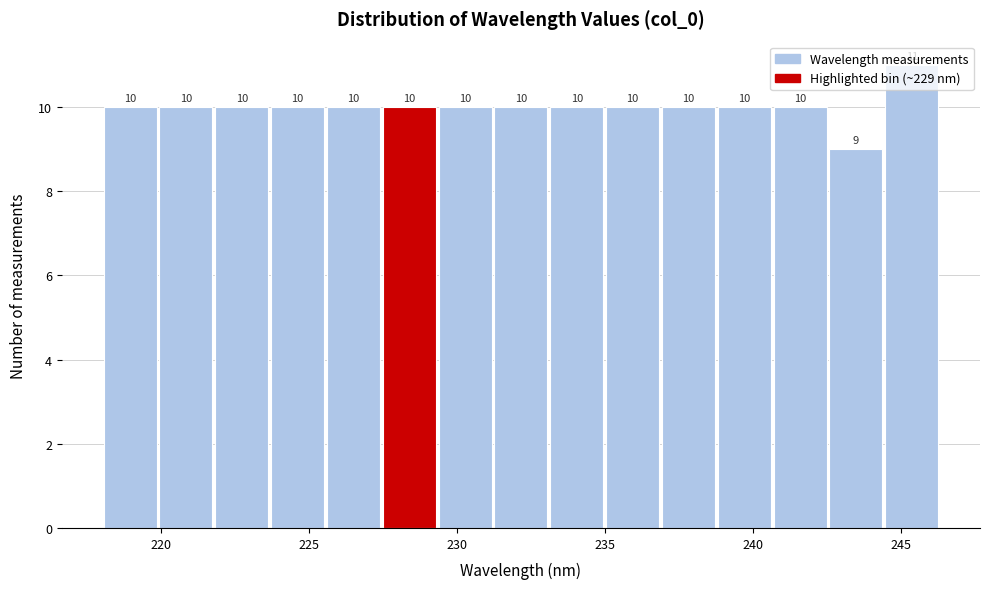

Around what value on the x-axis is the tallest bar? Give the approximate position of its centre, as read against the axis.

245.5